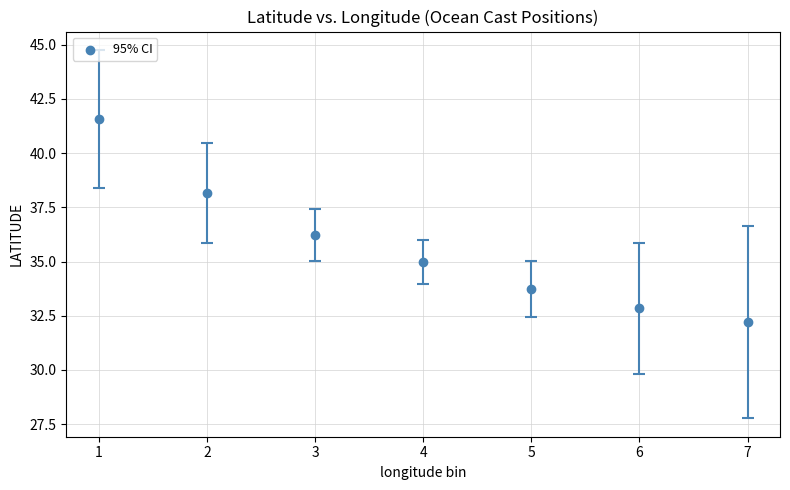

What is the average Y value?

35.7